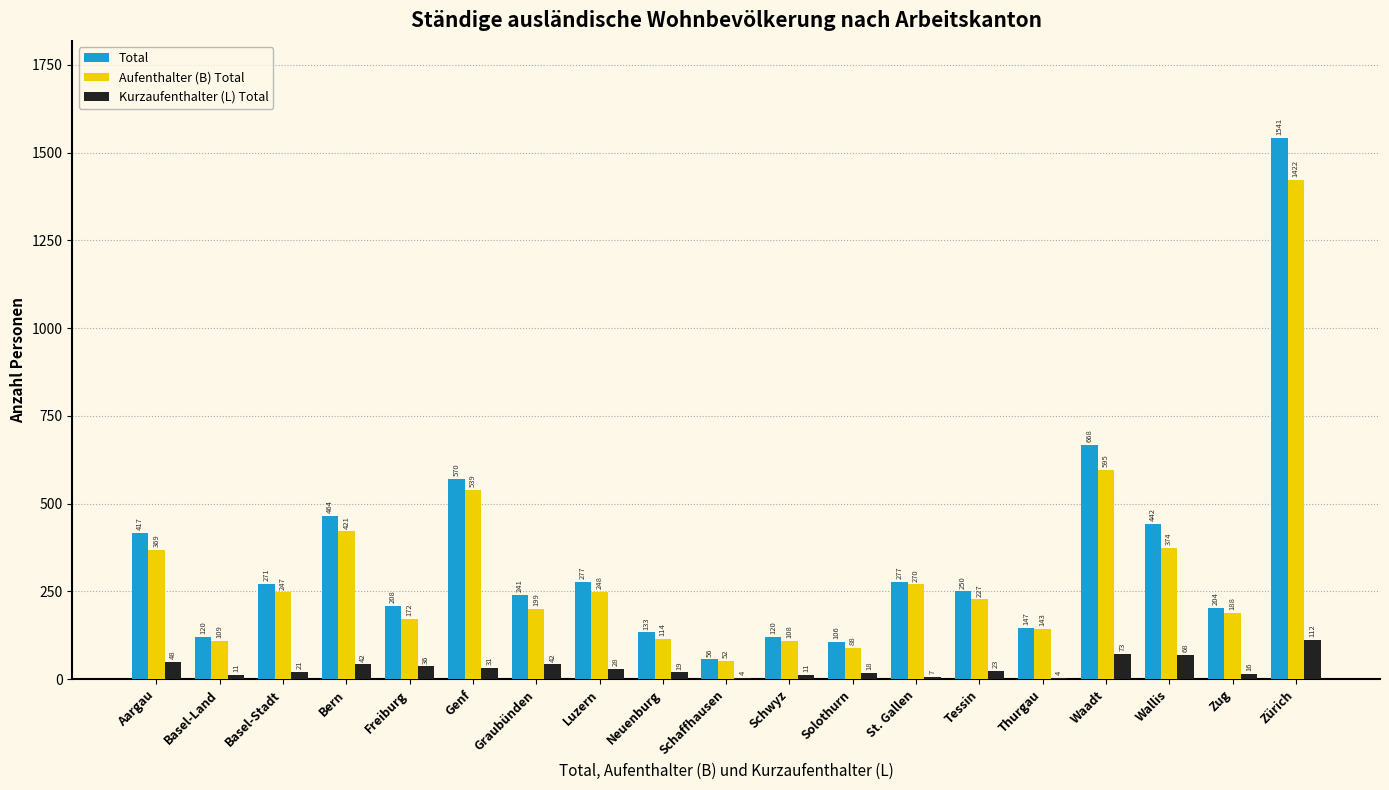

Reading right to left, transcribe all the data shown in this chart.

Total: 1541	204	442	668	147	250	277	106	120	56	133	277	241	570	208	464	271	120	417
Aufenthalter (B) Total: 1422	188	374	595	143	227	270	88	108	52	114	248	199	539	172	421	247	109	369
Kurzaufenthalter (L) Total: 112	16	68	73	4	23	7	18	11	4	19	28	42	31	36	42	21	11	48